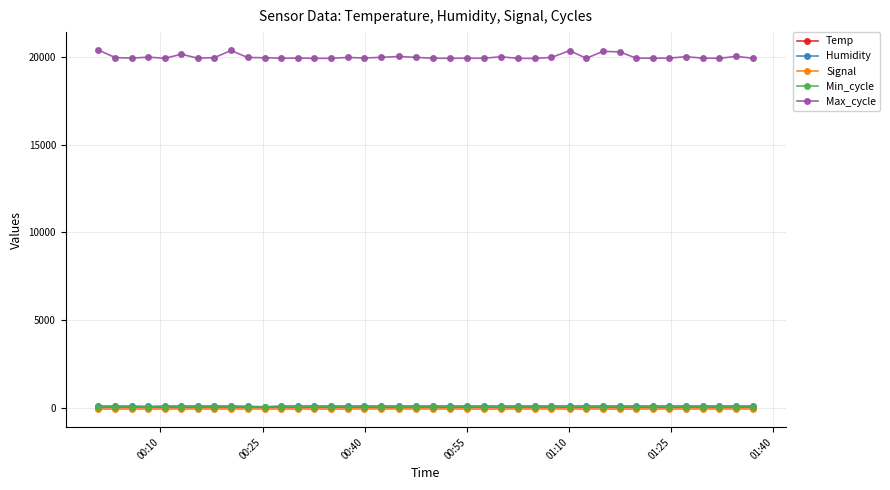

At how many categories does at least one series exceed 14455?

40